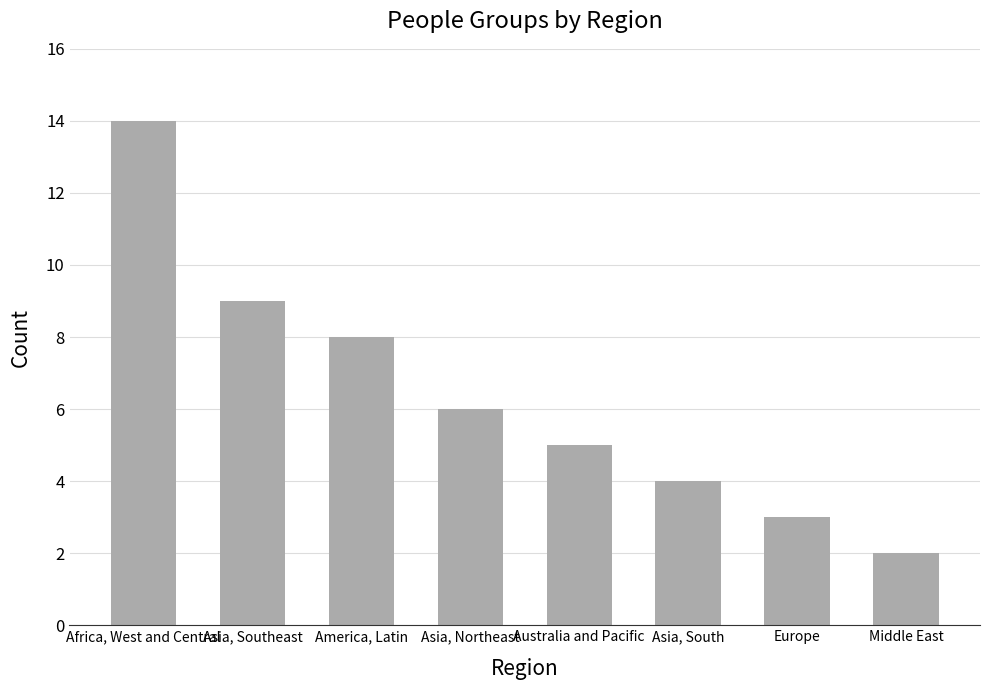

The value at Middle East is 2. True or false?

True